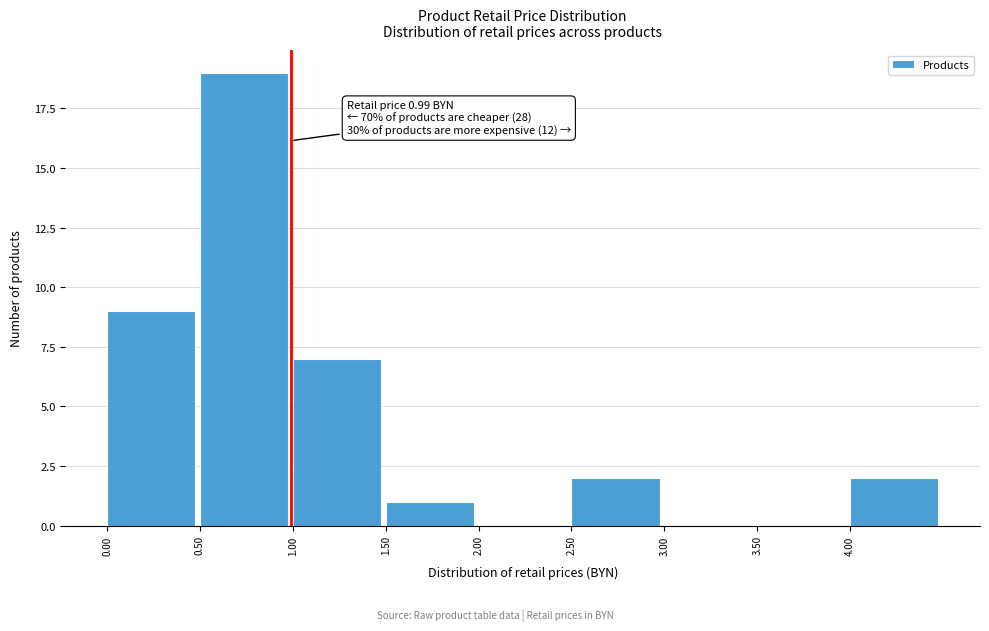

Over which range of the x-axis is the bar tallest?

0.5 to 1.0